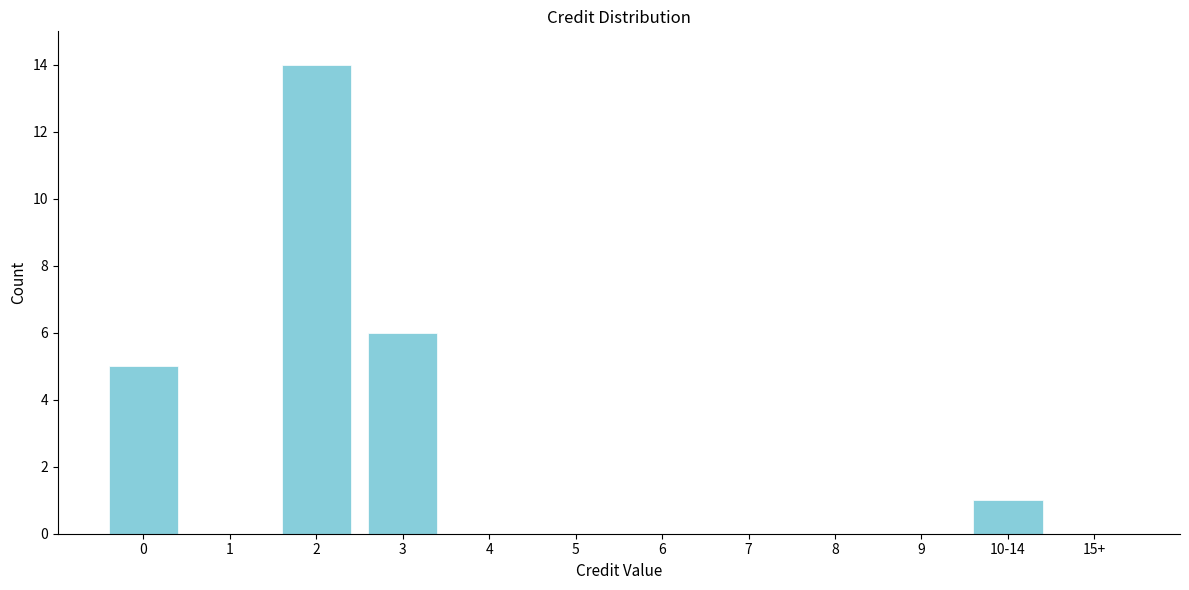

Reading left to right, transcribe all the data shown in this chart.

0=5	1=0	2=14	3=6	4=0	5=0	6=0	7=0	8=0	9=0	10-14=1	15+=0